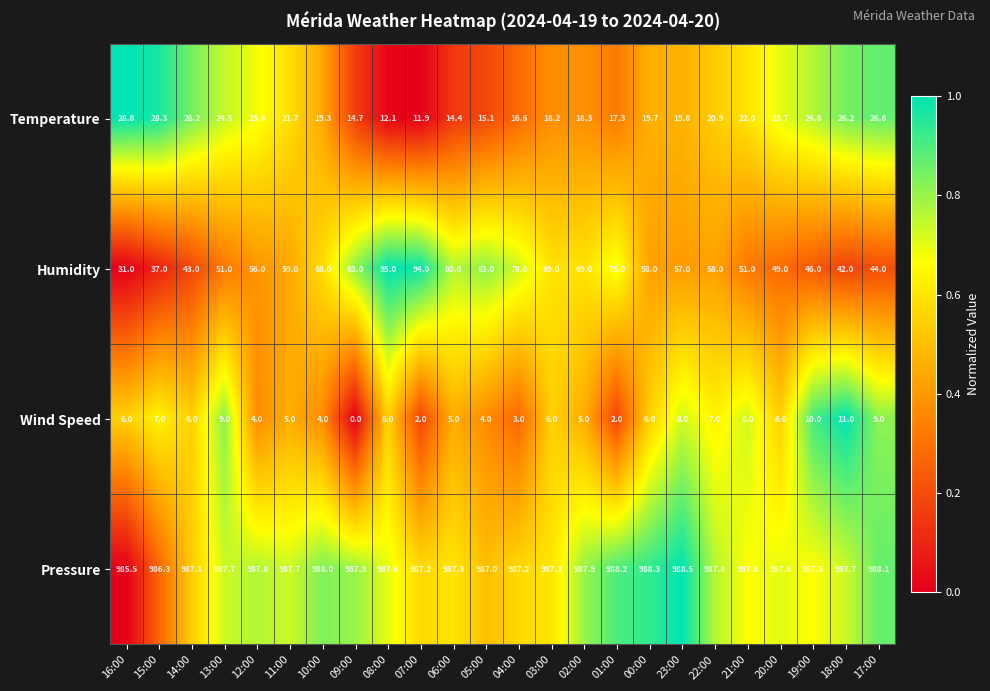

What is the sum of all Humidity values?

1476.0